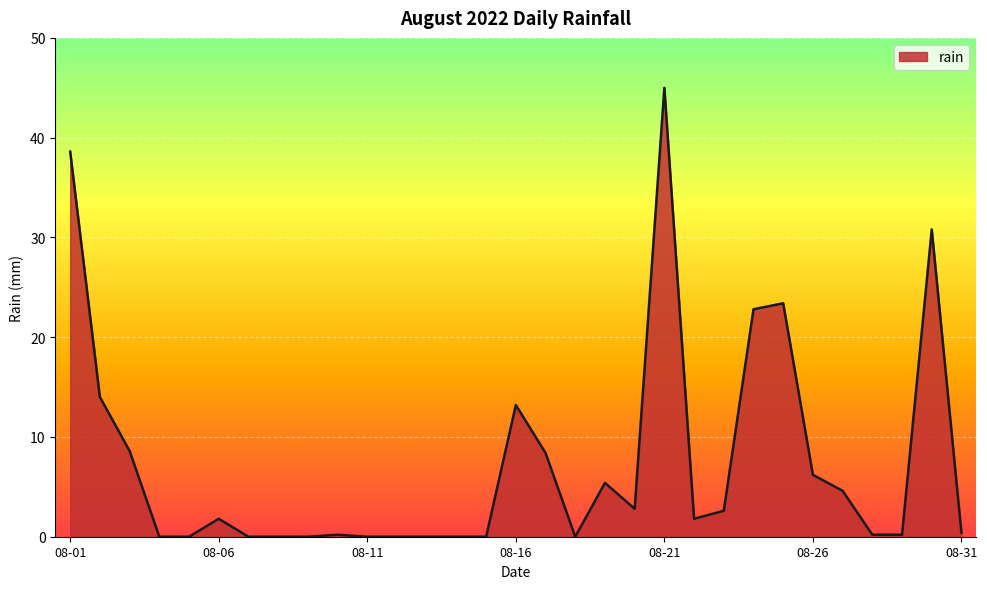

What is the greatest value displayed?

45.0